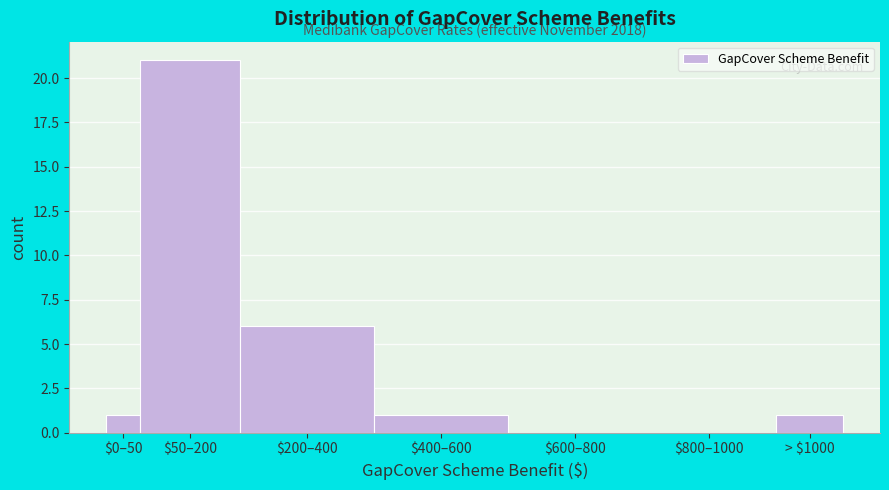

What is the approximate value at $200–400, to the nearest 10?

10